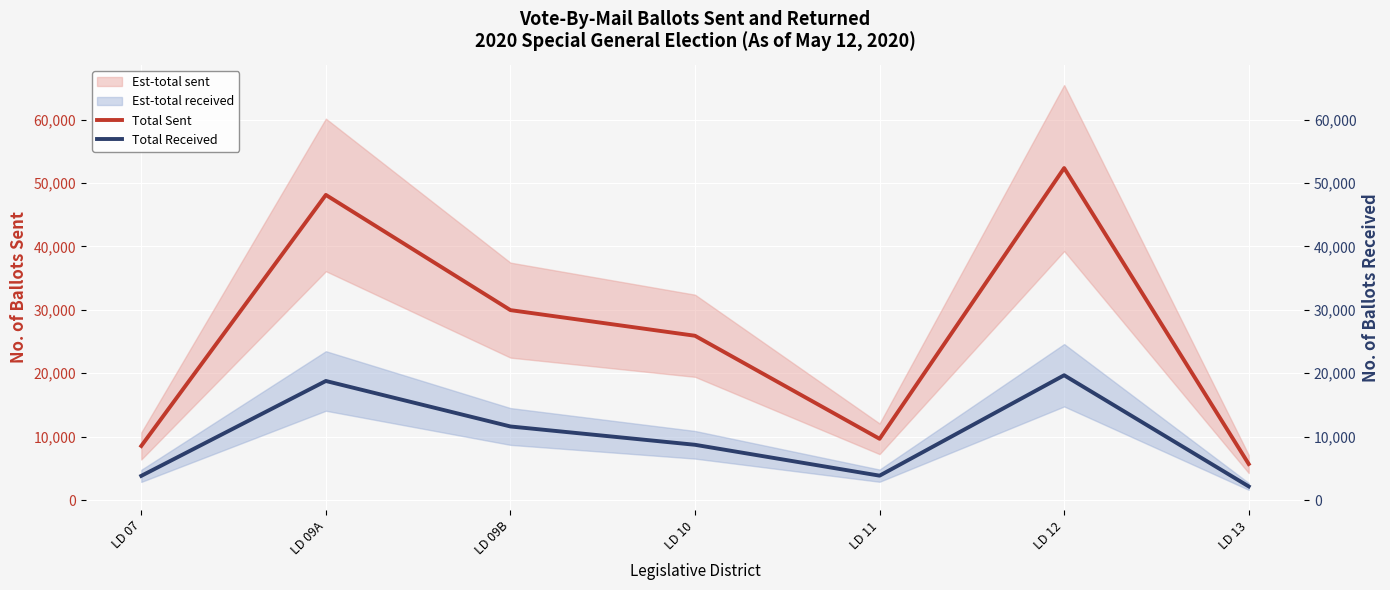

Rank the categories by Total Received value from highest to lowest.

LD 12, LD 09A, LD 09B, LD 10, LD 11, LD 07, LD 13